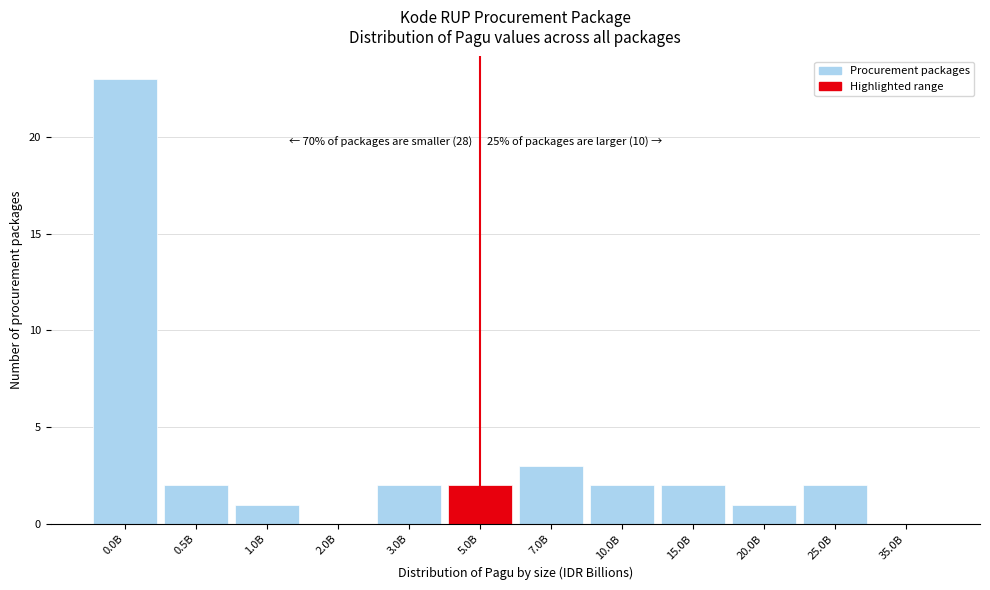

Reading left to right, extract all data points from this chart.

0.0B=23	0.5B=2	1.0B=1	2.0B=0	3.0B=2	5.0B=2	7.0B=3	10.0B=2	15.0B=2	20.0B=1	25.0B=2	35.0B=0